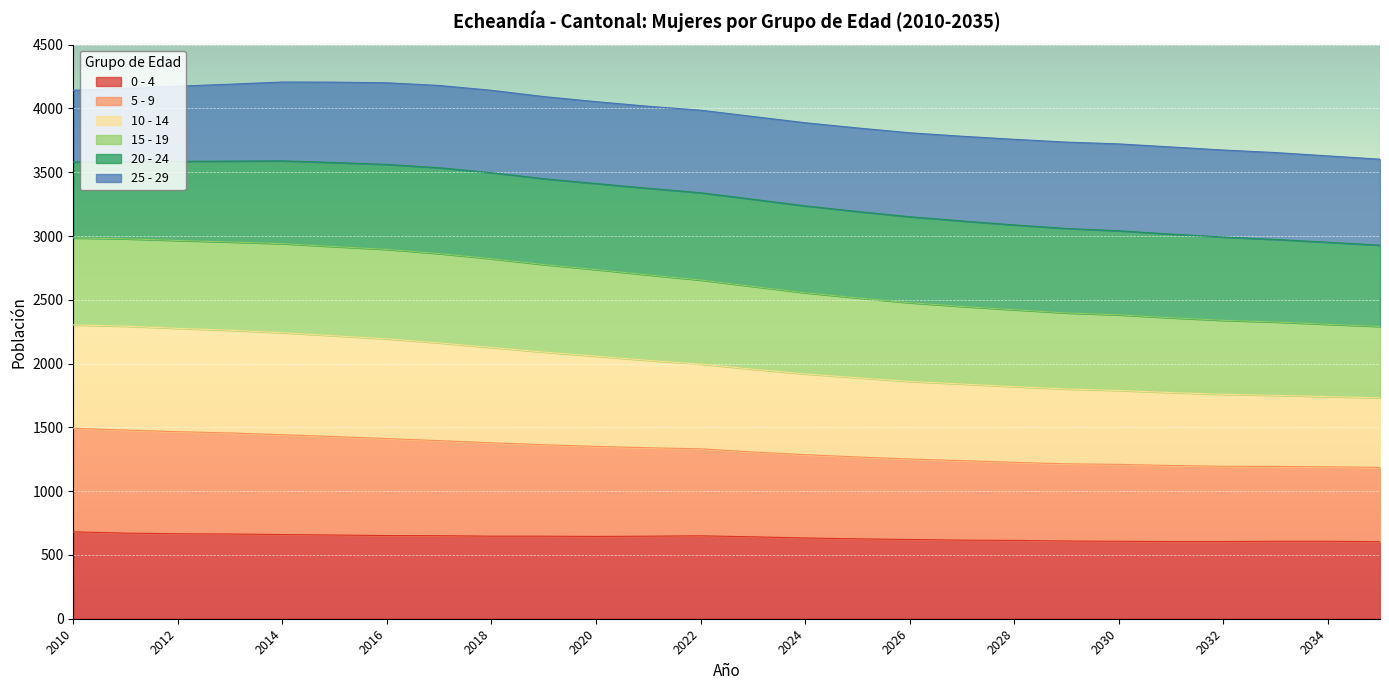

Rank the categories by 5 - 9 value from lowest to highest.

2035, 2034, 2033, 2032, 2031, 2030, 2029, 2028, 2027, 2026, 2025, 2024, 2023, 2022, 2021, 2020, 2019, 2018, 2017, 2016, 2015, 2014, 2013, 2012, 2011, 2010